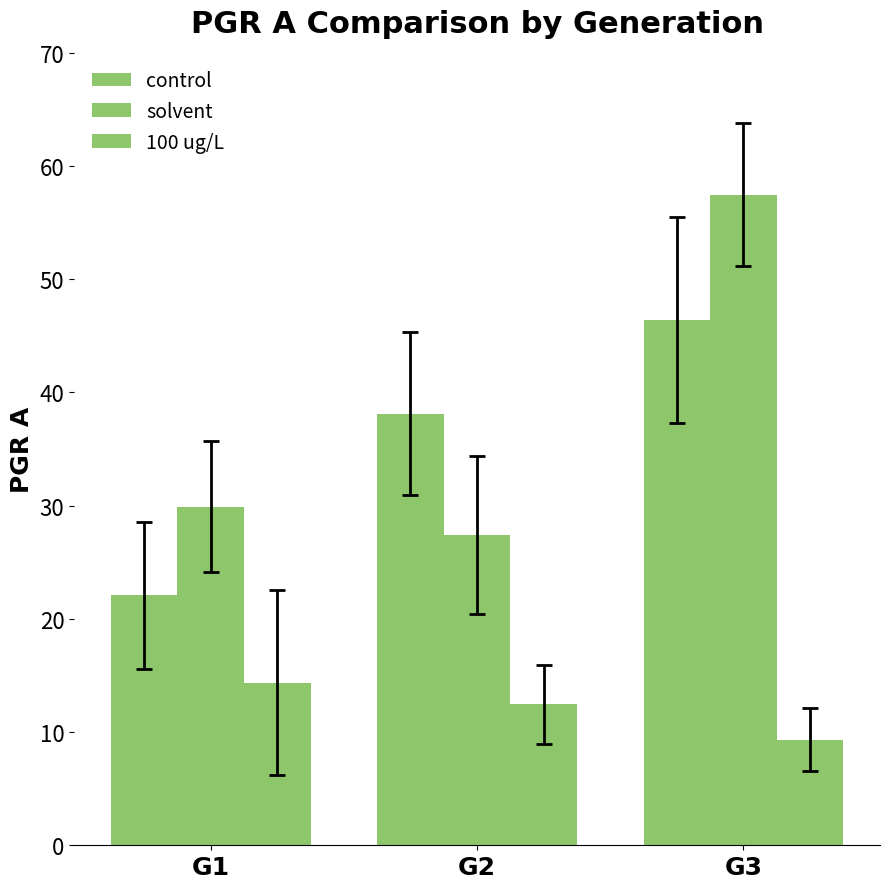

Reading right to left, what are all the values shown in this chart?

control: G3=46.4	G2=38.1	G1=22.1
solvent: G3=57.5	G2=27.4	G1=29.9
100 ug/L: G3=9.3	G2=12.4	G1=14.4